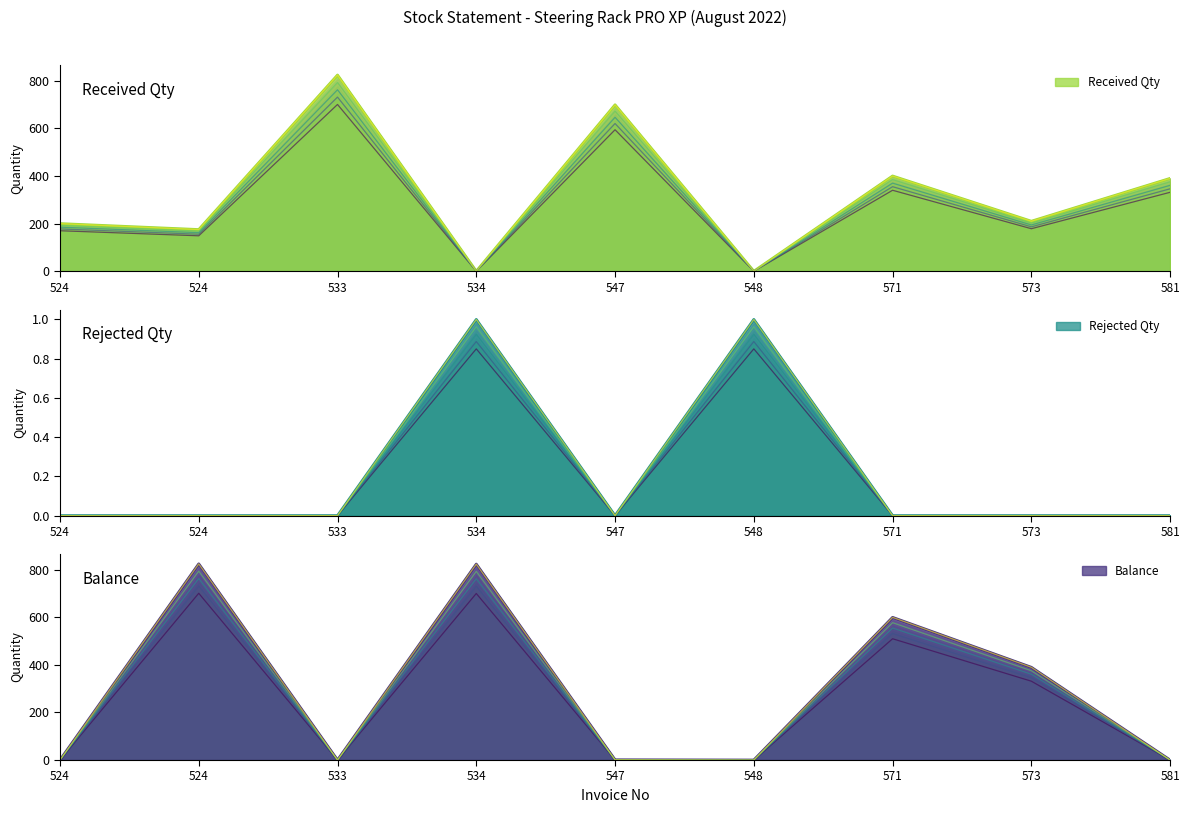

What are all the series names shown in the legend?

Received Qty, Rejected Qty, Balance